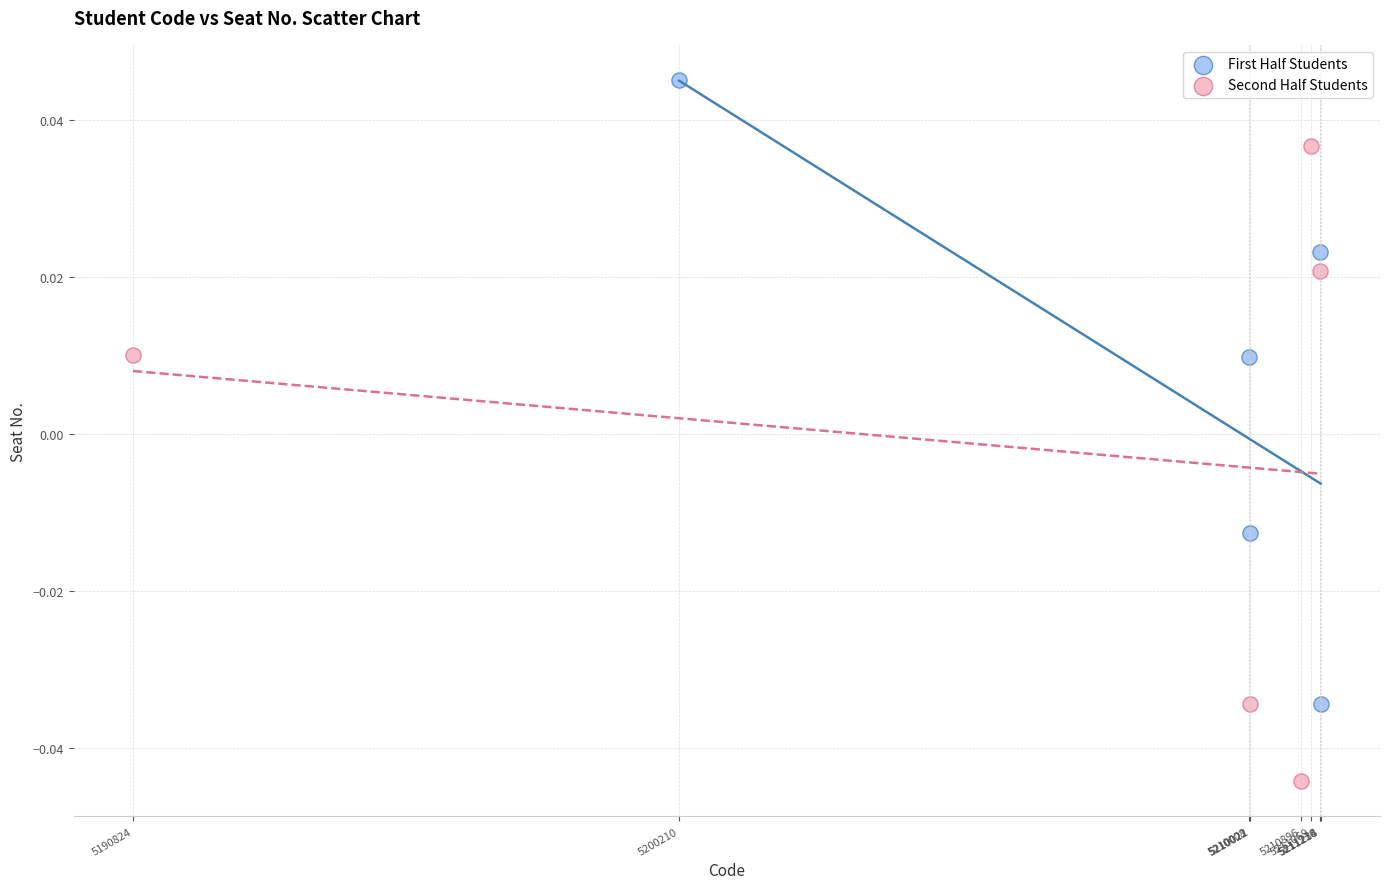

What are all the series names shown in the legend?

First Half Students, Second Half Students